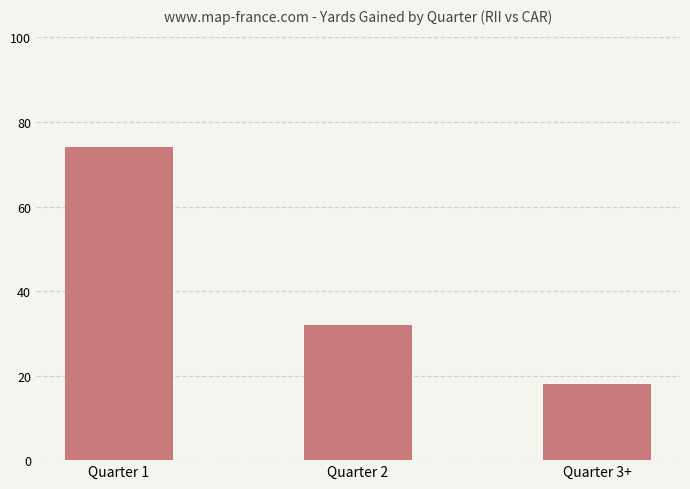

List the labels in order of value, smallest first.

Quarter 3+, Quarter 2, Quarter 1